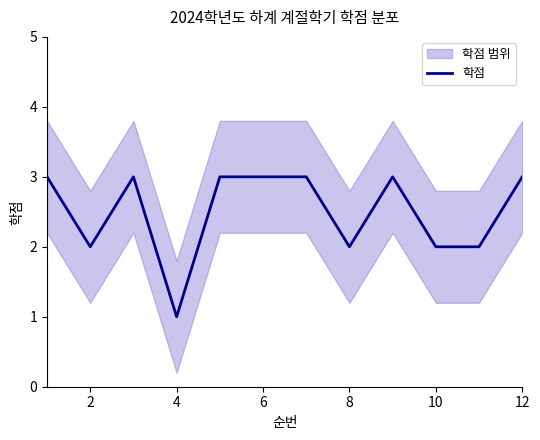

True or false: 학점 has a value of 2 at 8.

True